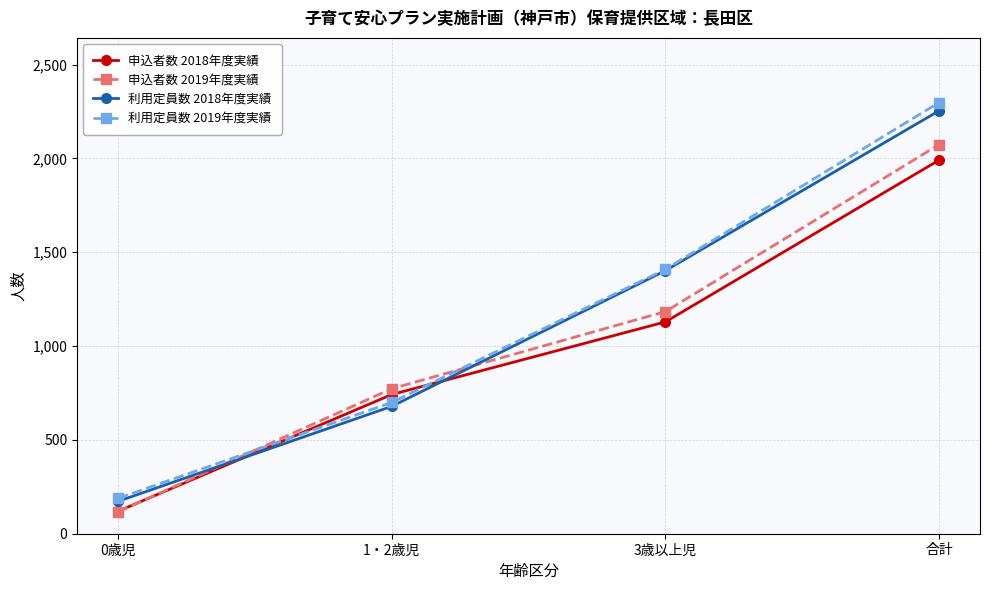

What position from the right is 3歳以上児?

2